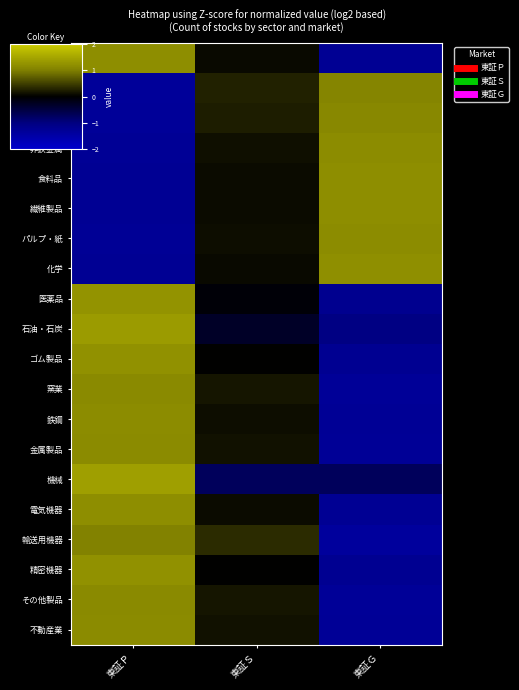

What is the spread (max minus min) of values at 東証Ｓ?

1.0